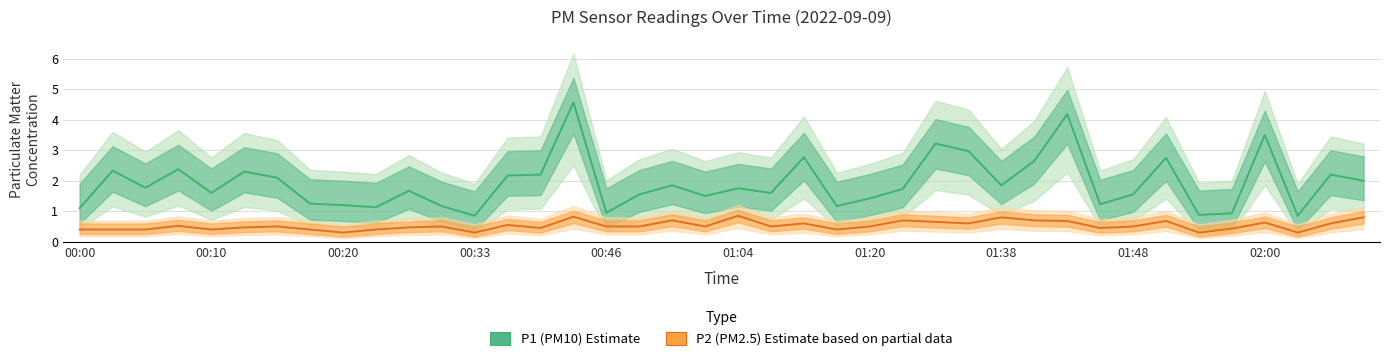

What is the average value of the P1 (PM10 Estimate) series?

1.9